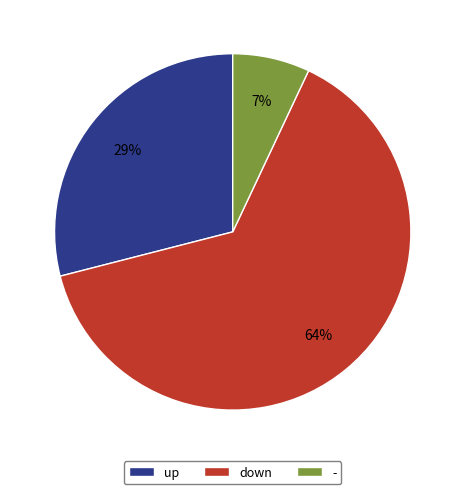

To the nearest percent, what is the difference between the largest and smallest slice percentages?

57%